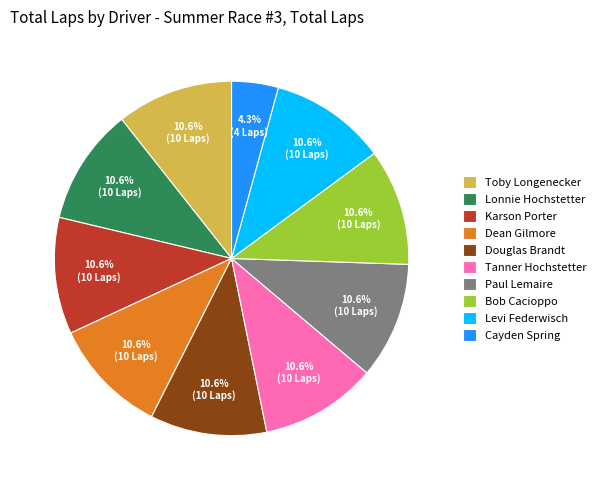

The Toby Longenecker slice represents 11% of the pie. True or false?

True